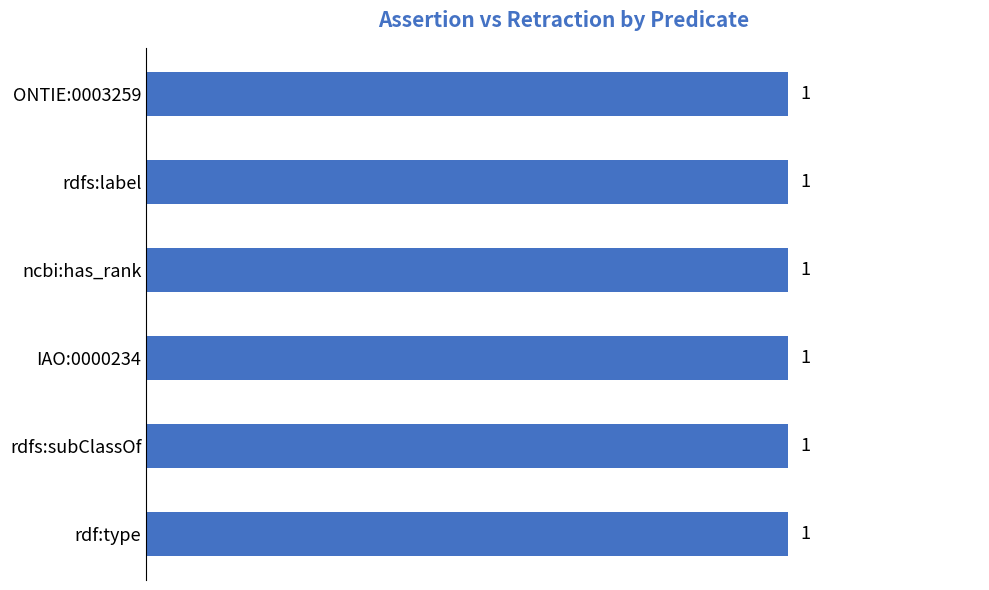

Which has a higher value, rdf:type or rdfs:subClassOf?

rdf:type